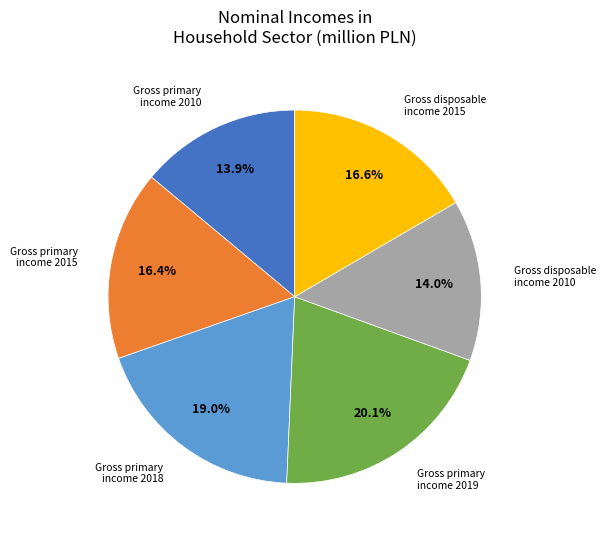

To the nearest percent, what is the average slice percentage?

17%